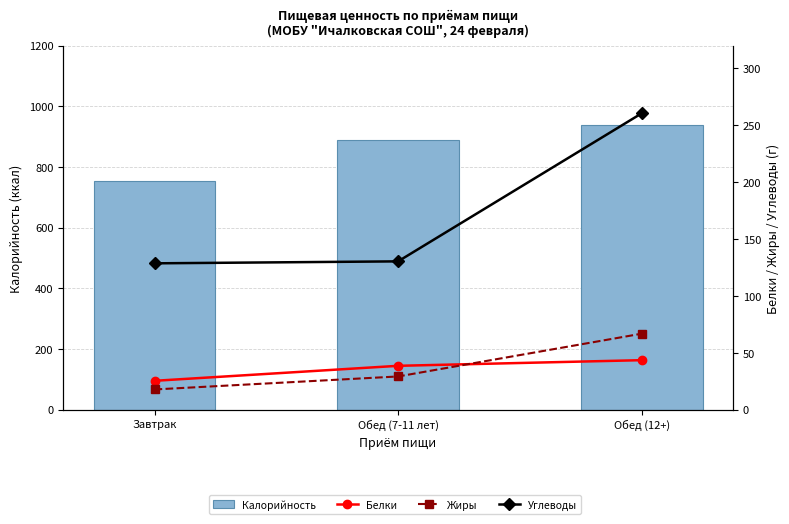

What is the label of the 1st bar from the left?

Завтрак